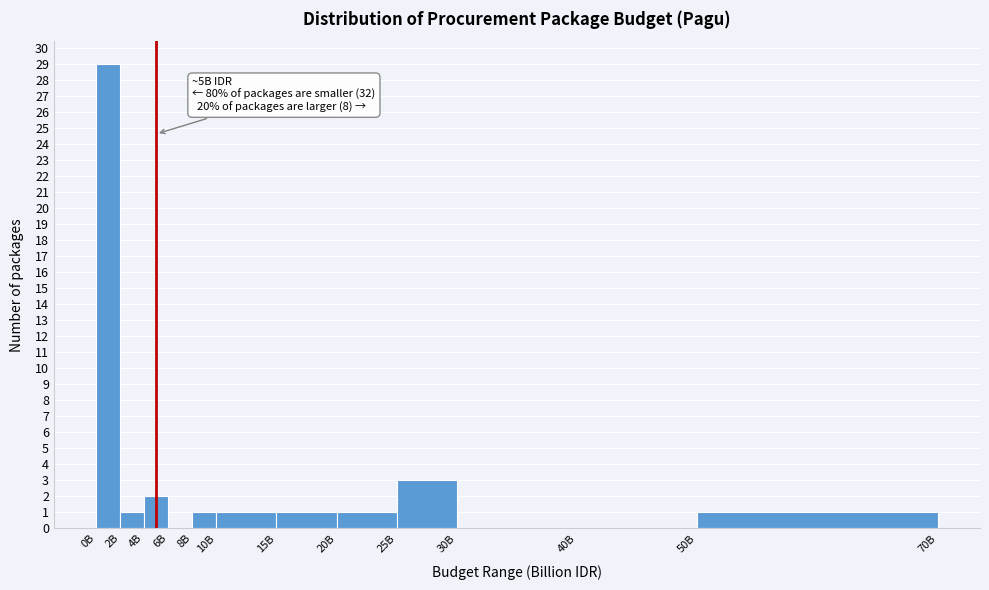

Reading left to right, list all the values displayed in this chart.

0B=29	2B=1	4B=2	6B=0	8B=1	10B=1	15B=1	20B=1	25B=3	30B=0	40B=0	50B=1